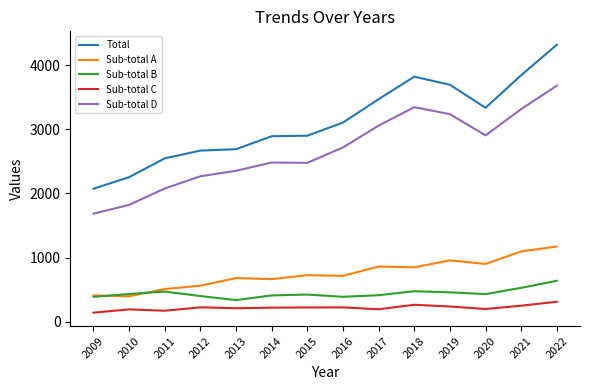

Does the chart have visible grid lines?

No